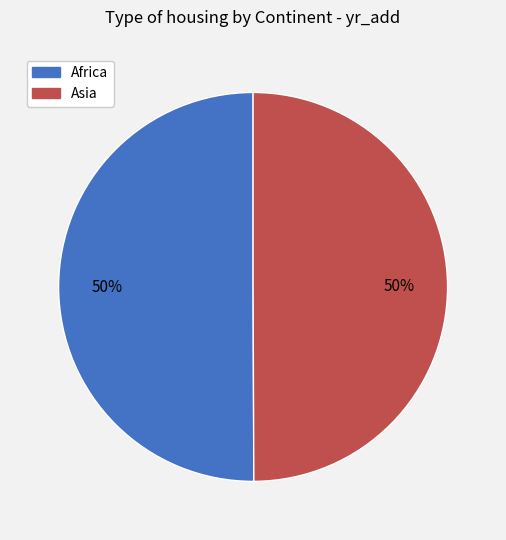

What is the ratio of the value at Africa to the value at Asia?

1.0